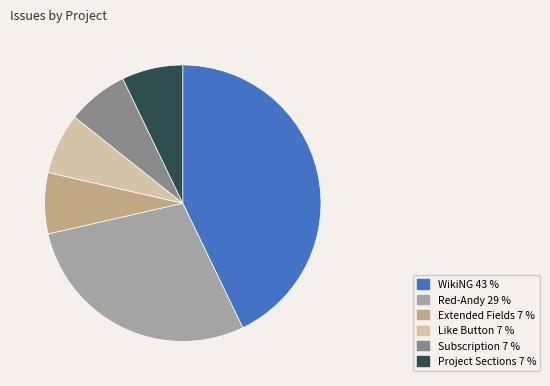

How many slices are in this pie chart?

6